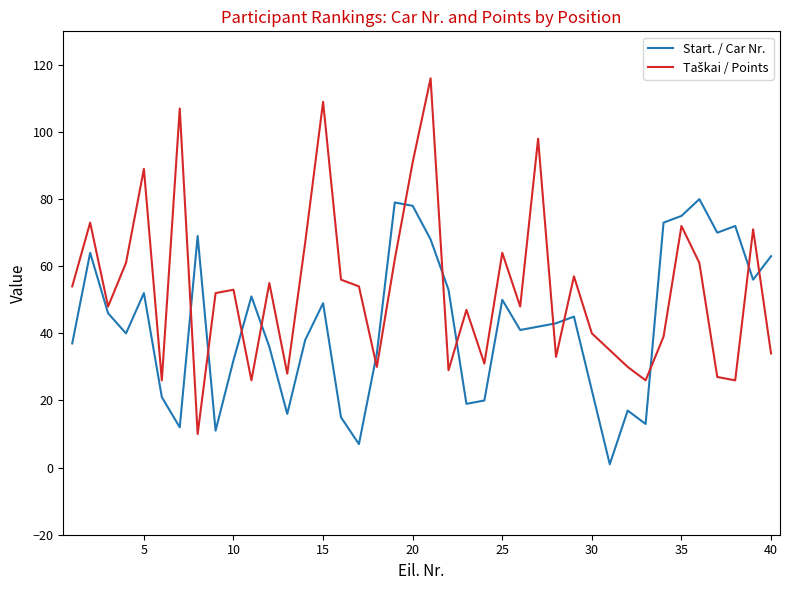

What is the highest value of the Start. / Car Nr. series?

80